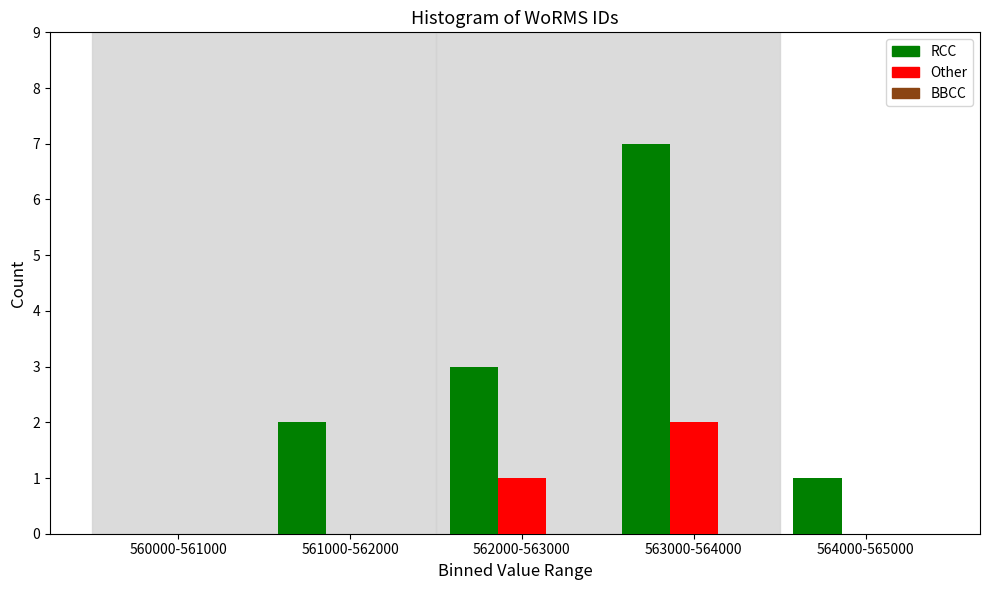

At which category does the chart reach its peak across all series?

563000-564000